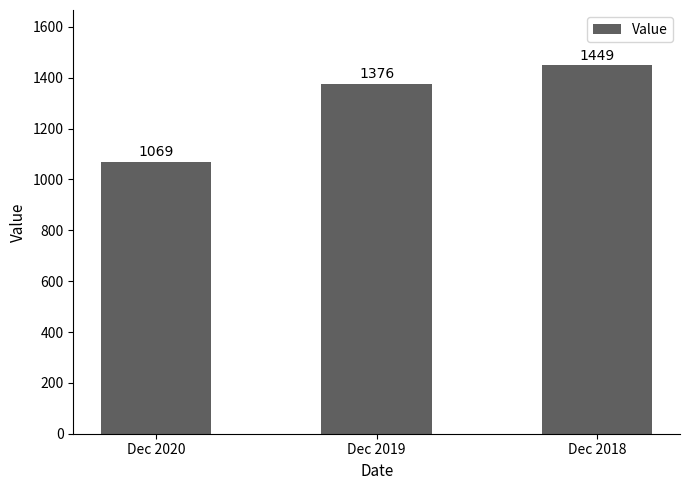

Rank the categories by value from highest to lowest.

Dec 2018, Dec 2019, Dec 2020